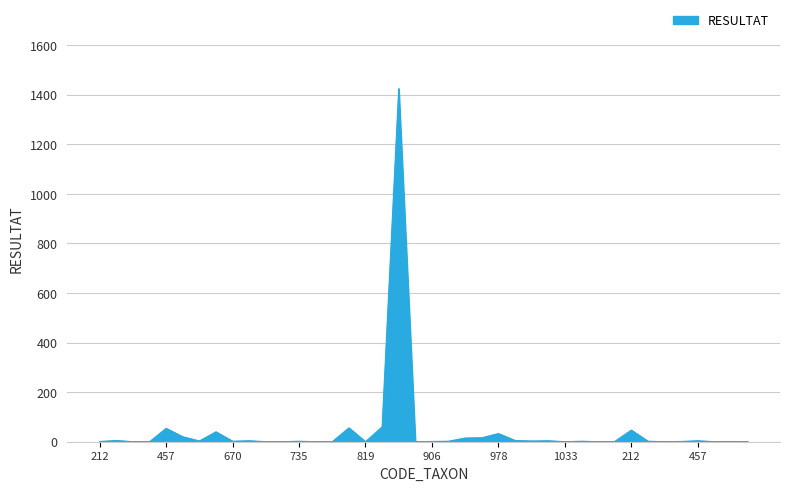

What is the maximum value shown in the chart?

1425